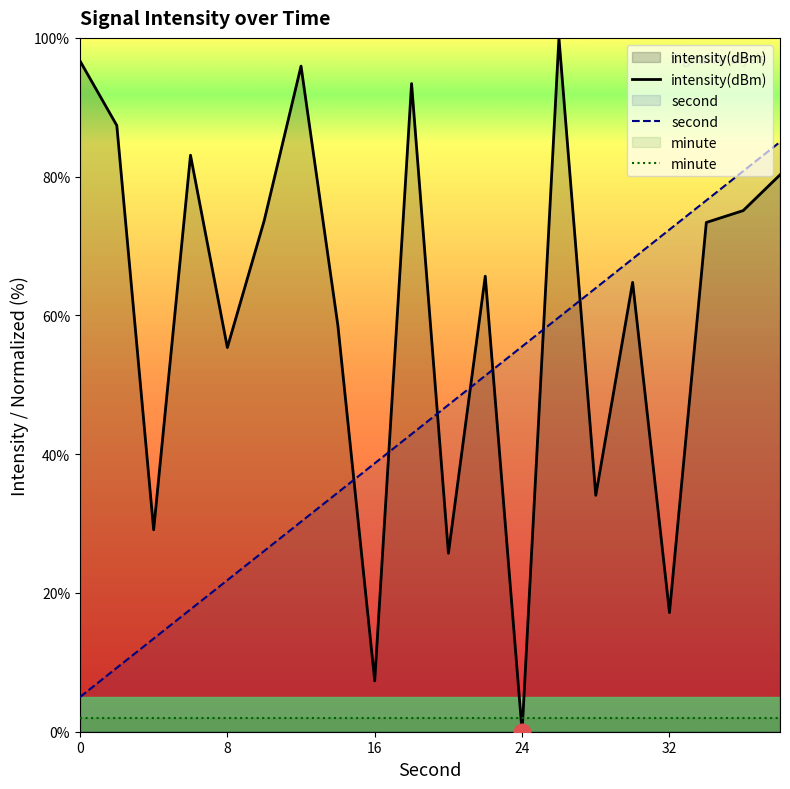

Which series has the widest spread of values?

intensity(dBm)